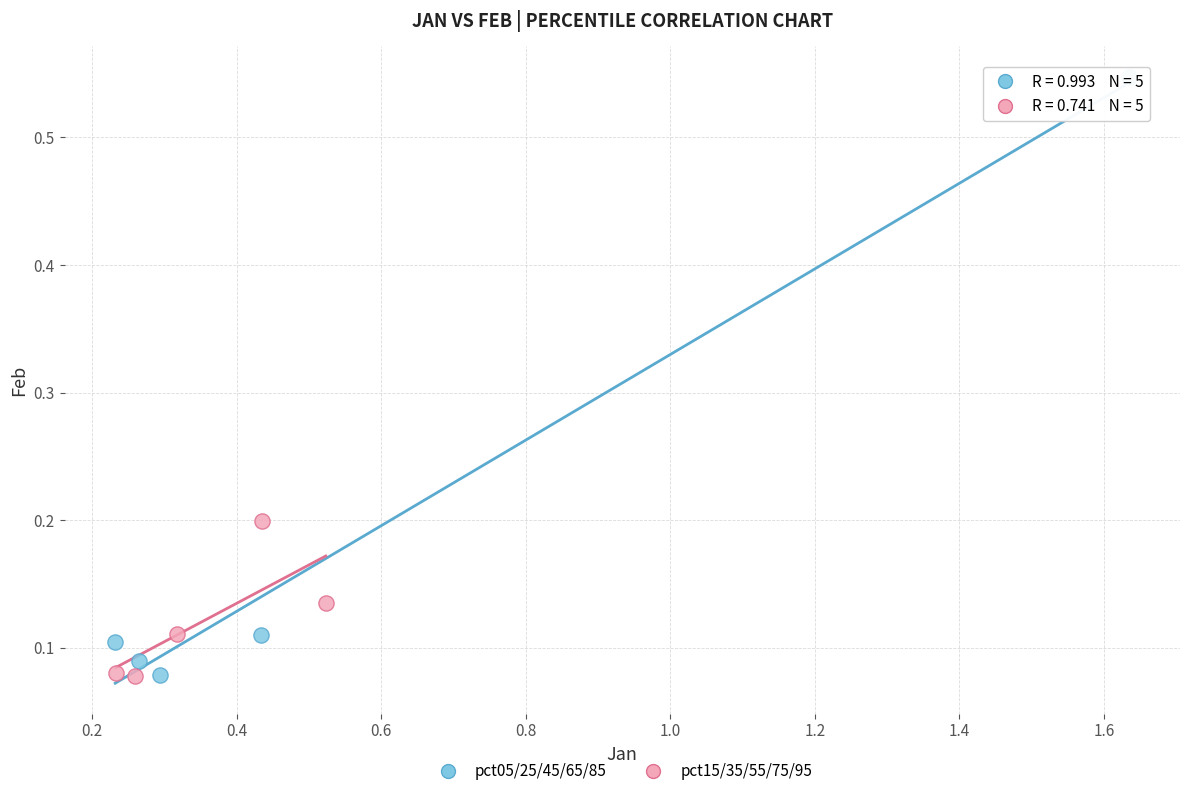

Which series reaches the maximum Y coordinate?

pct05/25/45/65/85